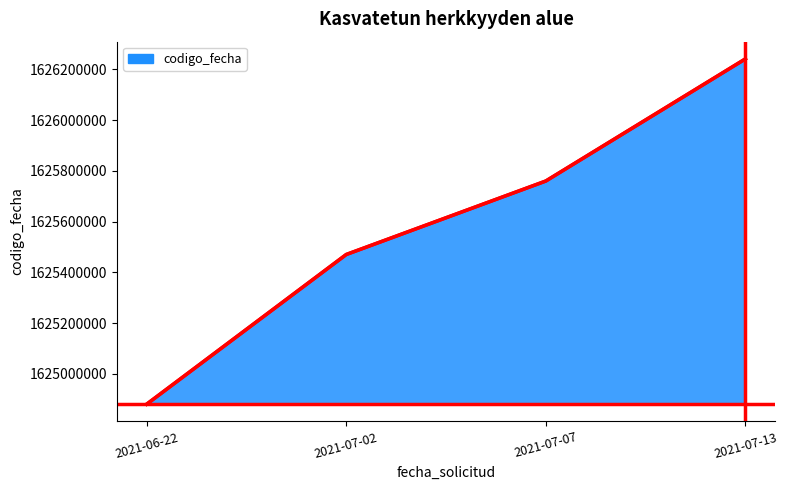

The chart shows a value of 462684355 at 2021-06-22. True or false?

False